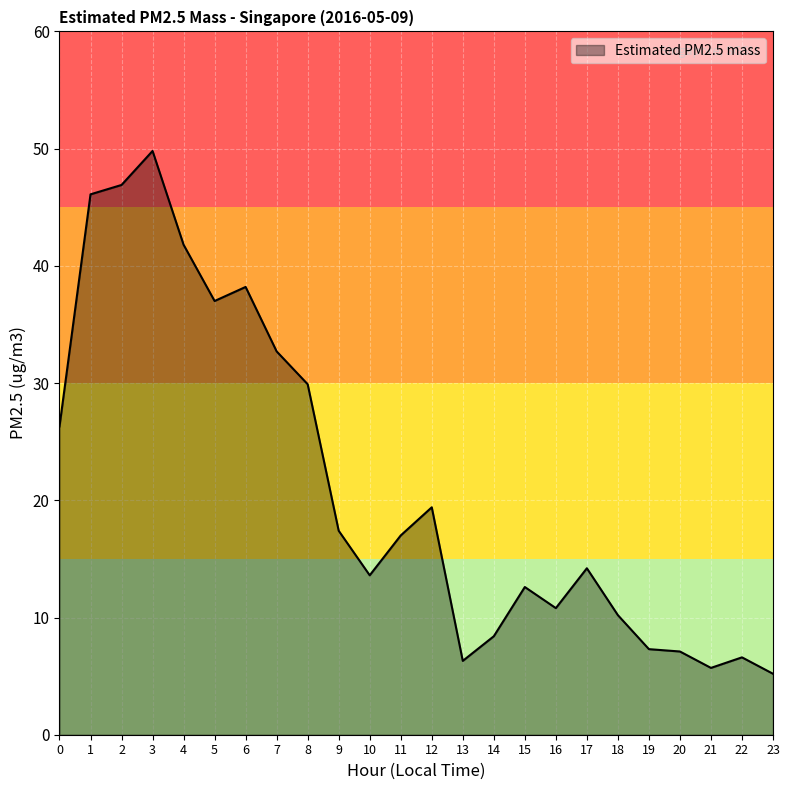

How many categories are shown in the chart?

24